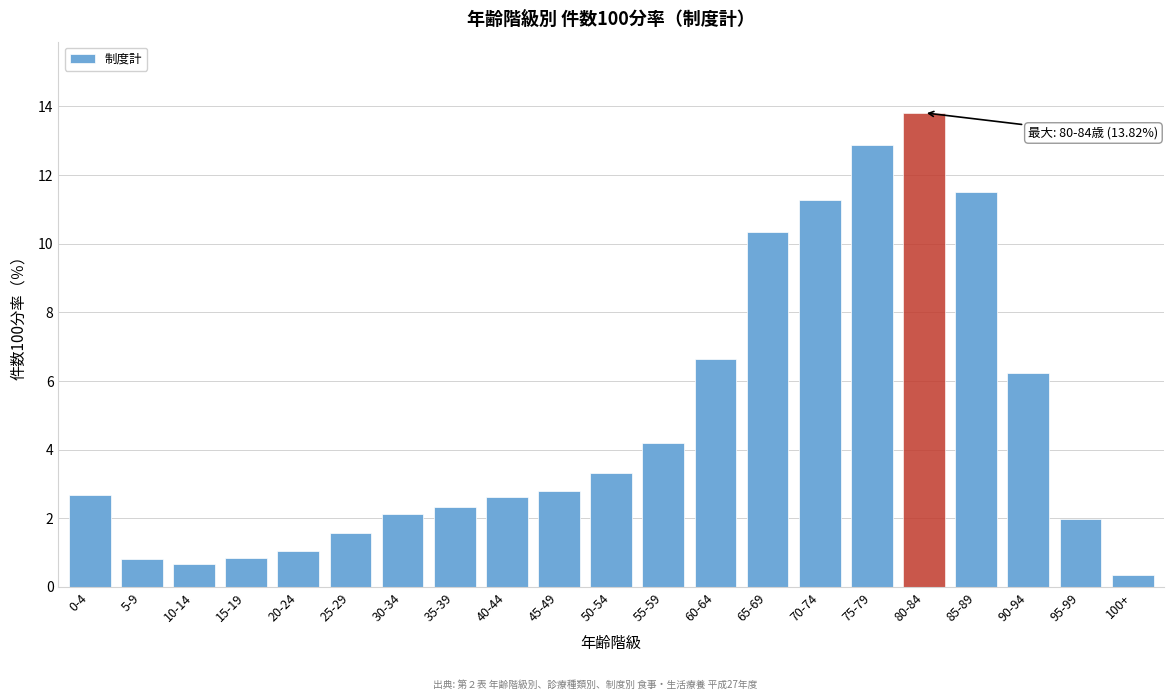

Reading left to right, list all the values displayed in this chart.

0-4=2.7	5-9=0.8	10-14=0.7	15-19=0.8	20-24=1.0	25-29=1.6	30-34=2.1	35-39=2.3	40-44=2.6	45-49=2.8	50-54=3.3	55-59=4.2	60-64=6.6	65-69=10.3	70-74=11.3	75-79=12.9	80-84=13.8	85-89=11.5	90-94=6.2	95-99=2.0	100+=0.4